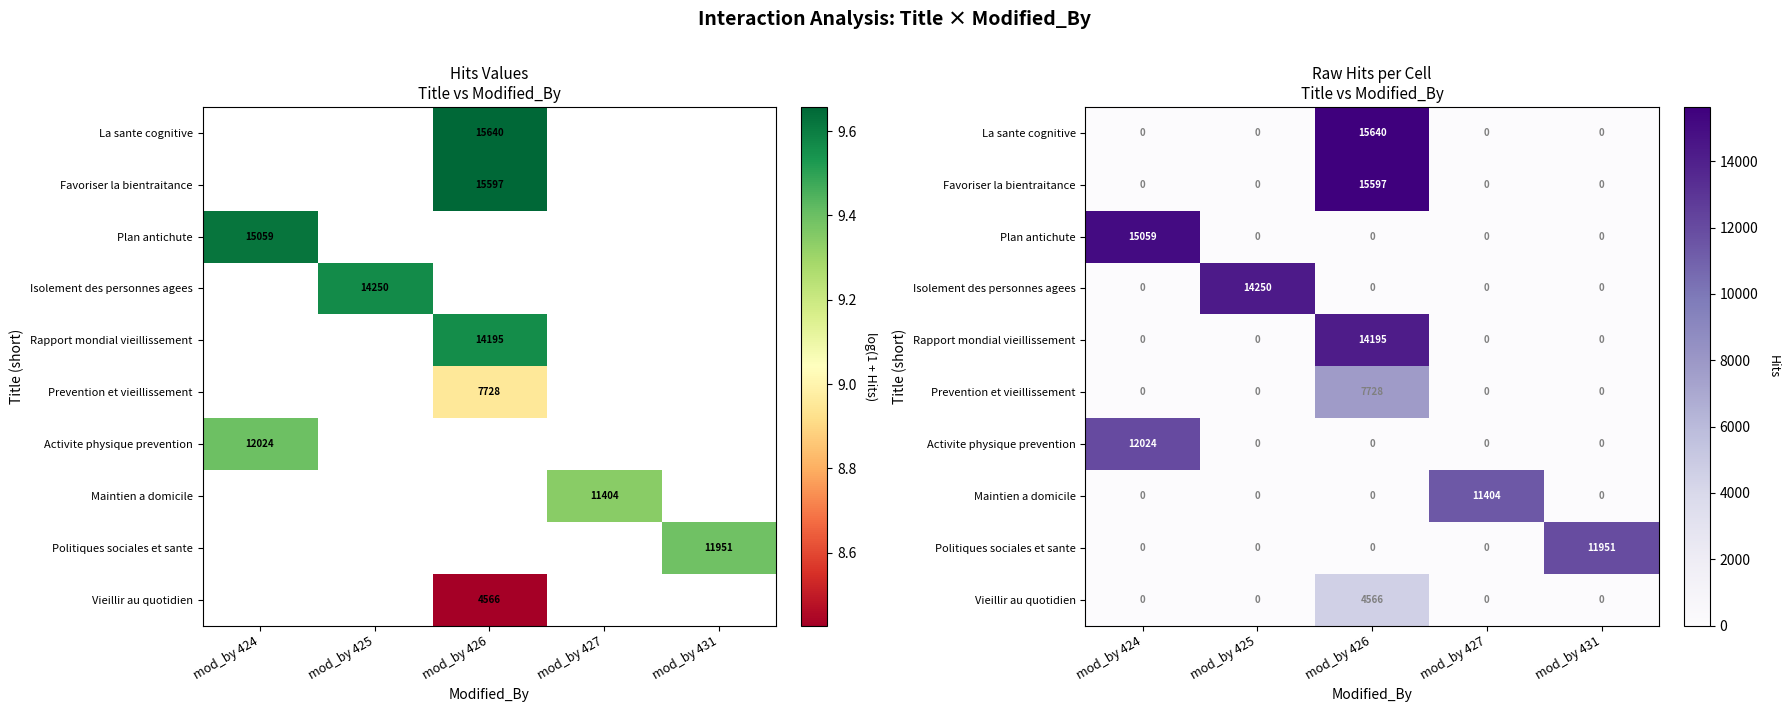

List the labels in order of Favoriser la bientraitance value, smallest first.

mod_by 424, mod_by 425, mod_by 427, mod_by 431, mod_by 426